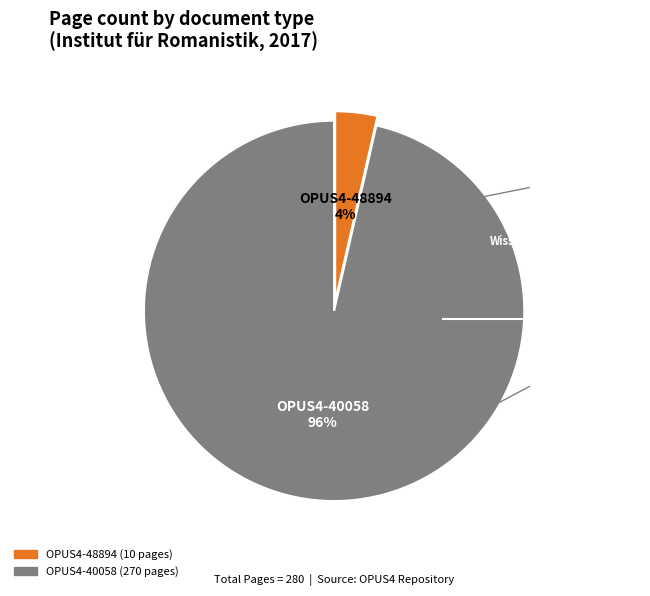

To the nearest percent, what percentage of the pie is OPUS4-40058?

96%